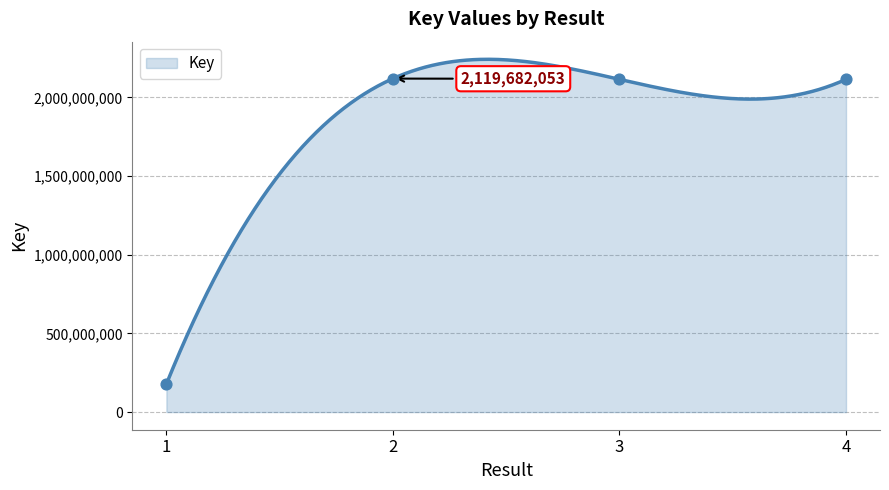

What is the ratio of the value at 2 to the value at 4?

1.0